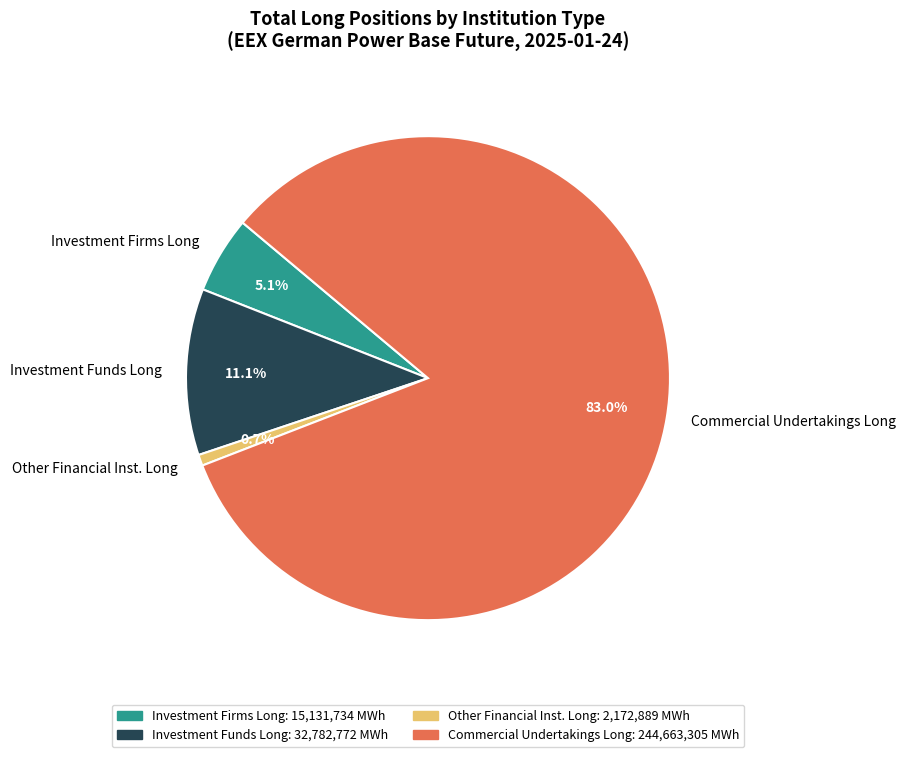

Between Other Financial Inst. Long and Commercial Undertakings Long, which is larger?

Commercial Undertakings Long